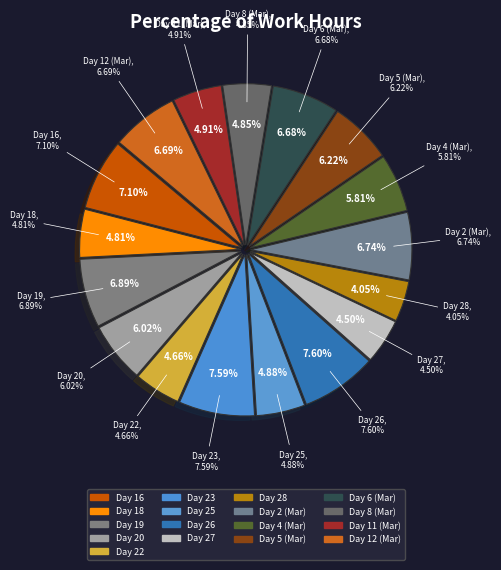

What percentage do Day 6 and Day 5 together represent?

12.9%